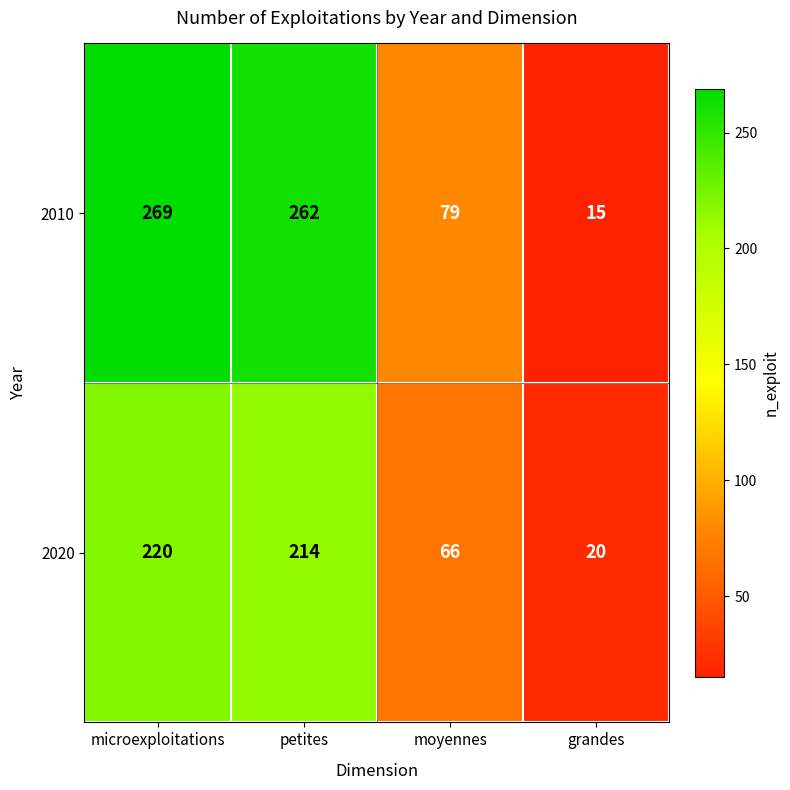

How many distinct data groups are displayed?

2